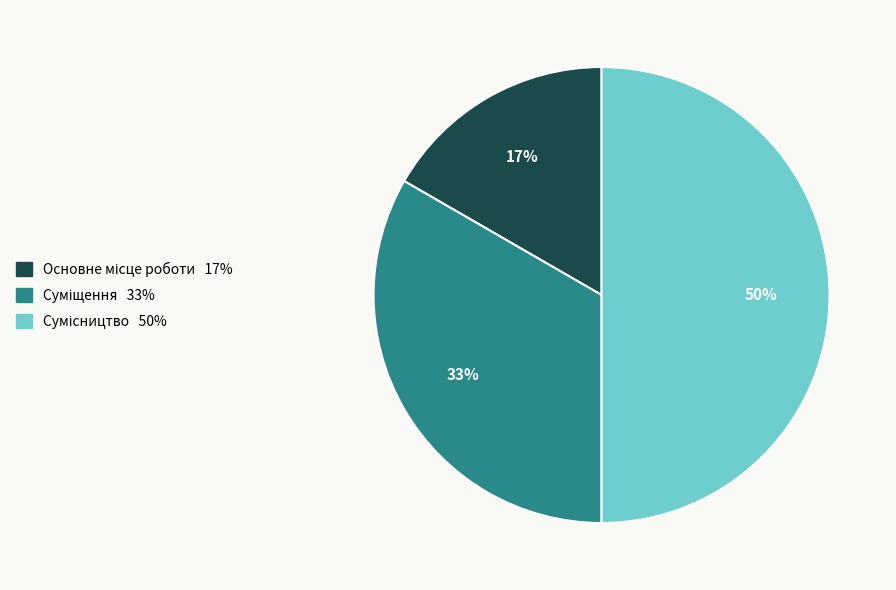

To the nearest percent, what is the difference between the largest and smallest slice percentages?

33%